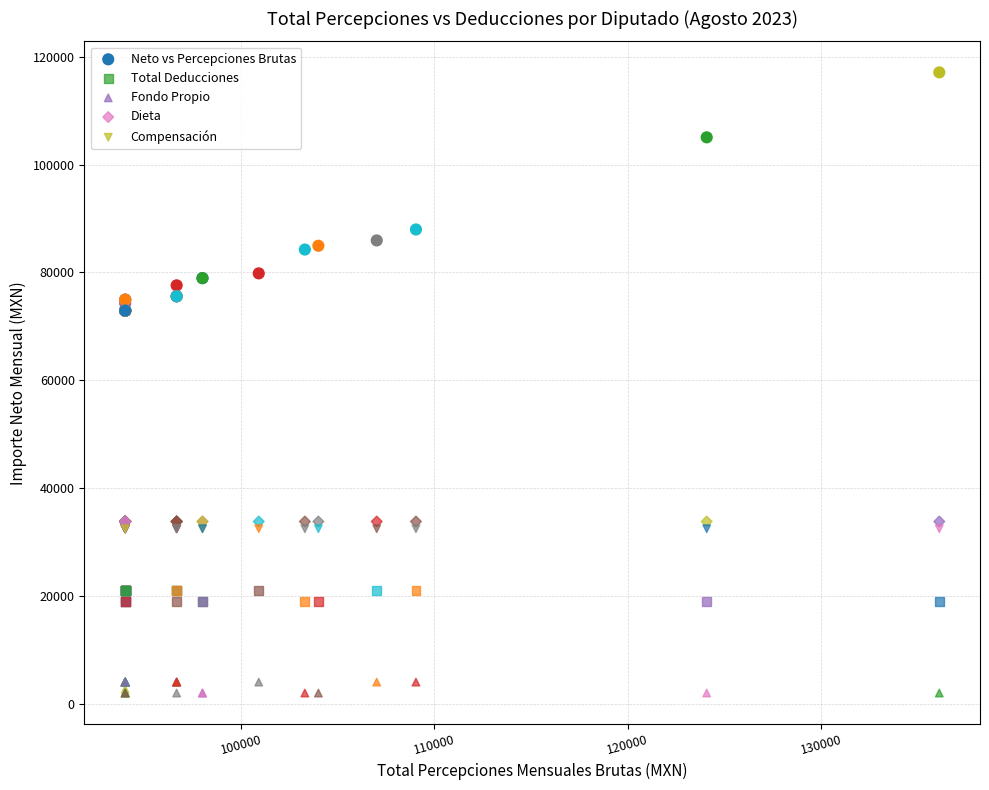

Which series reaches the maximum Y coordinate?

Neto vs Percepciones Brutas